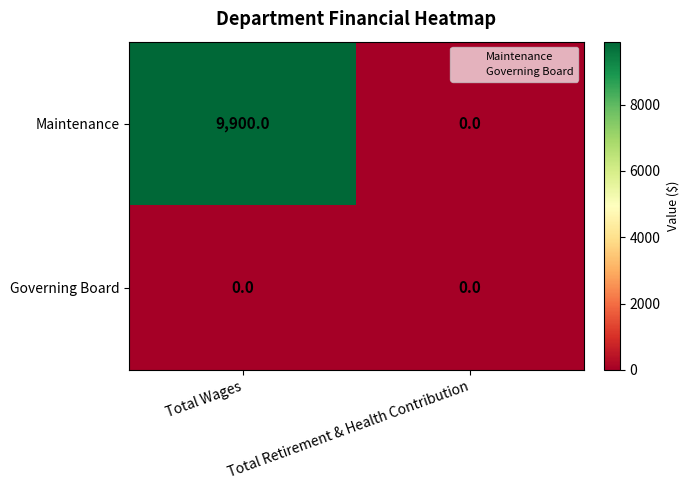

Rank the series by their average value, from lowest to highest.

Governing Board, Maintenance